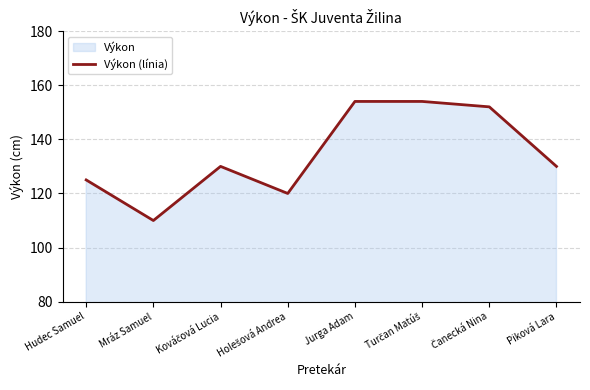

What is the average value?

134